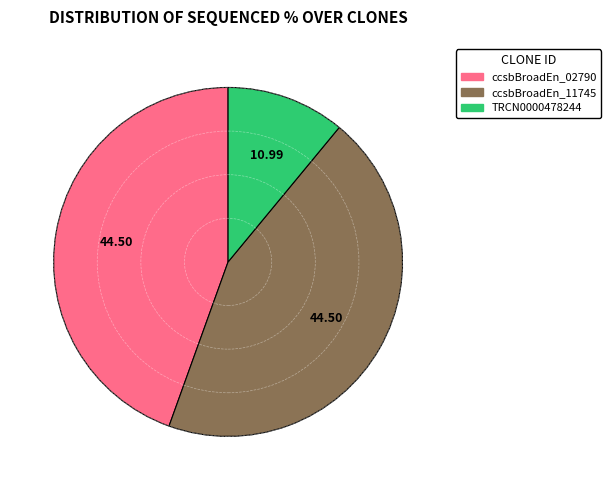

Between TRCN0000478244 and ccsbBroadEn_02790, which is larger?

ccsbBroadEn_02790